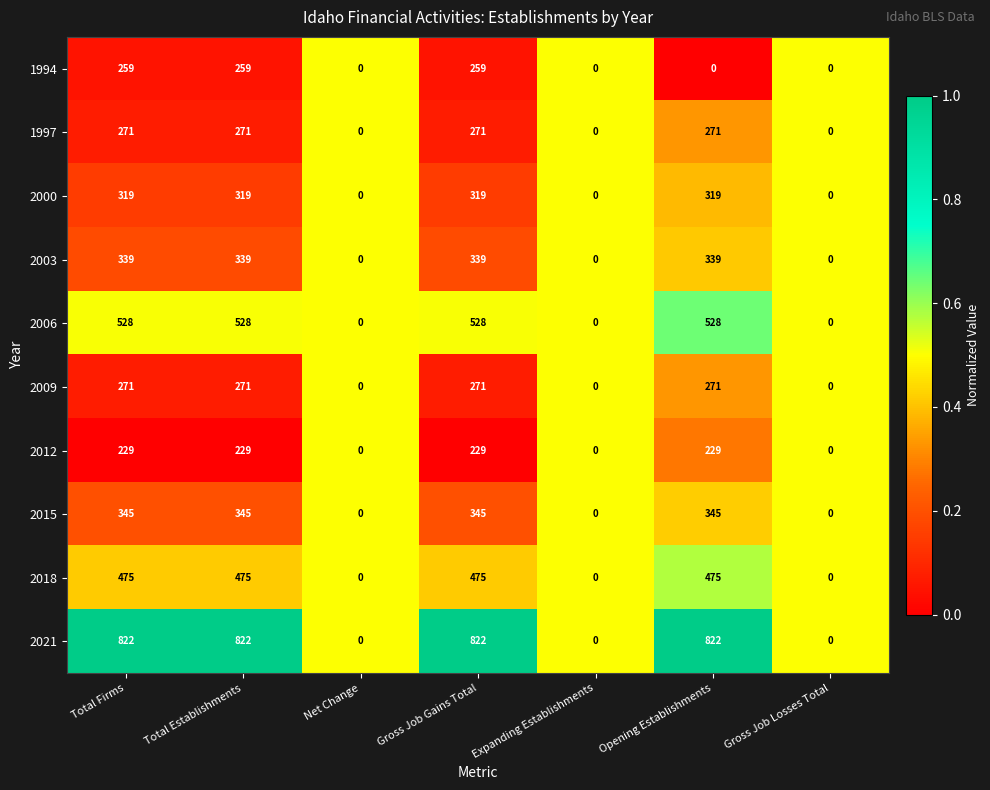

True or false: 2003 has a value of 0 at Expanding Establishments.

True